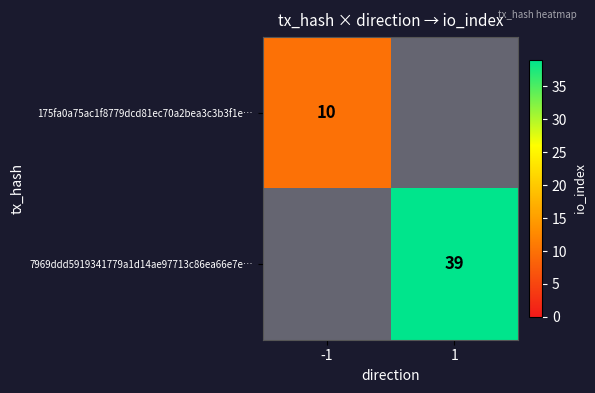

The value of 175fa0a75ac1f8779dcd81ec70a2bea3c3b3f1e… at -1 is 5. True or false?

False